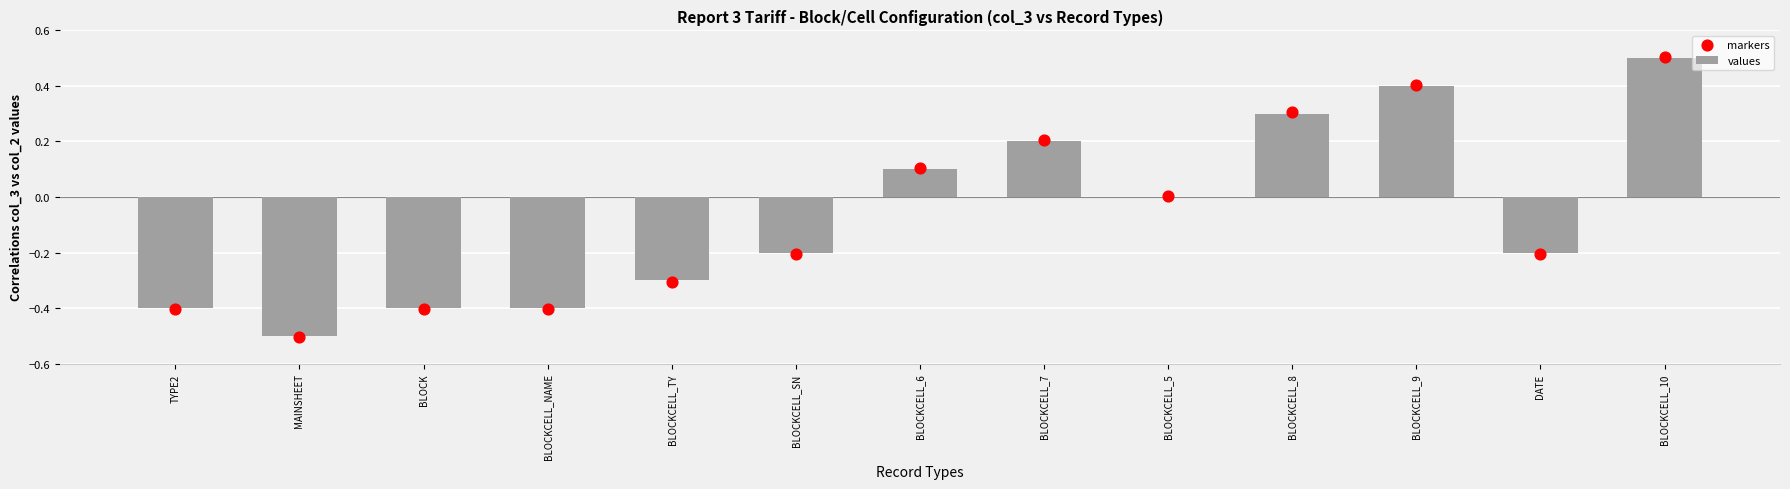

What is the total value across all series at MAINSHEET?

-1.0